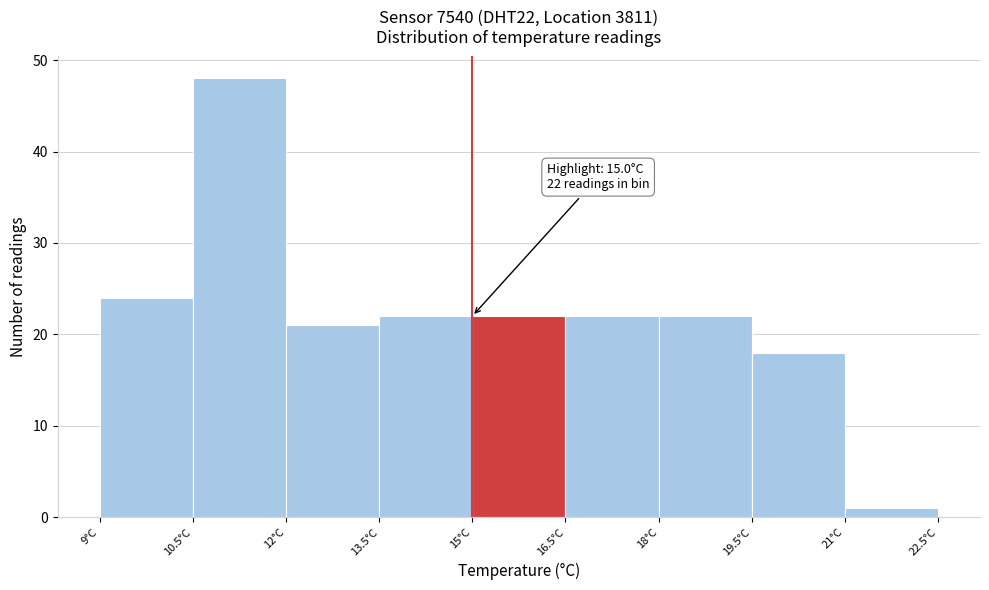

Over which range of the x-axis is the bar tallest?

10.5 to 12.0